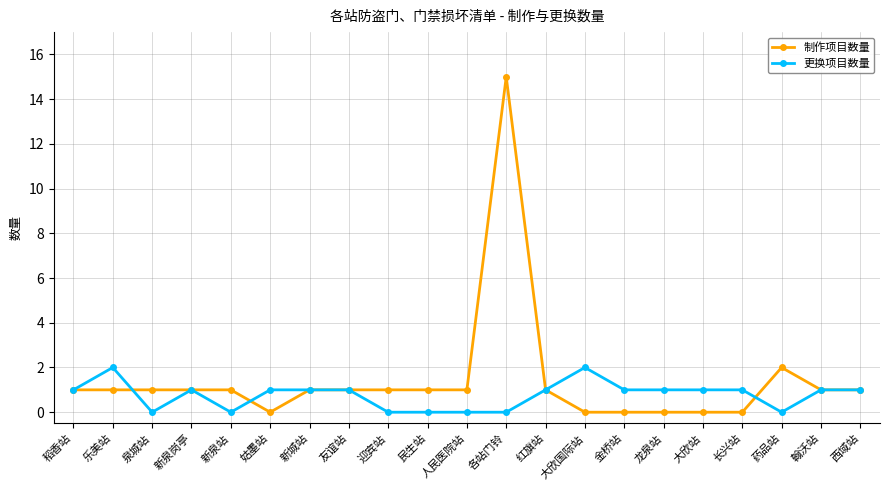

True or false: 更换项目数量 has more than 1 points higher than both neighbors.

True